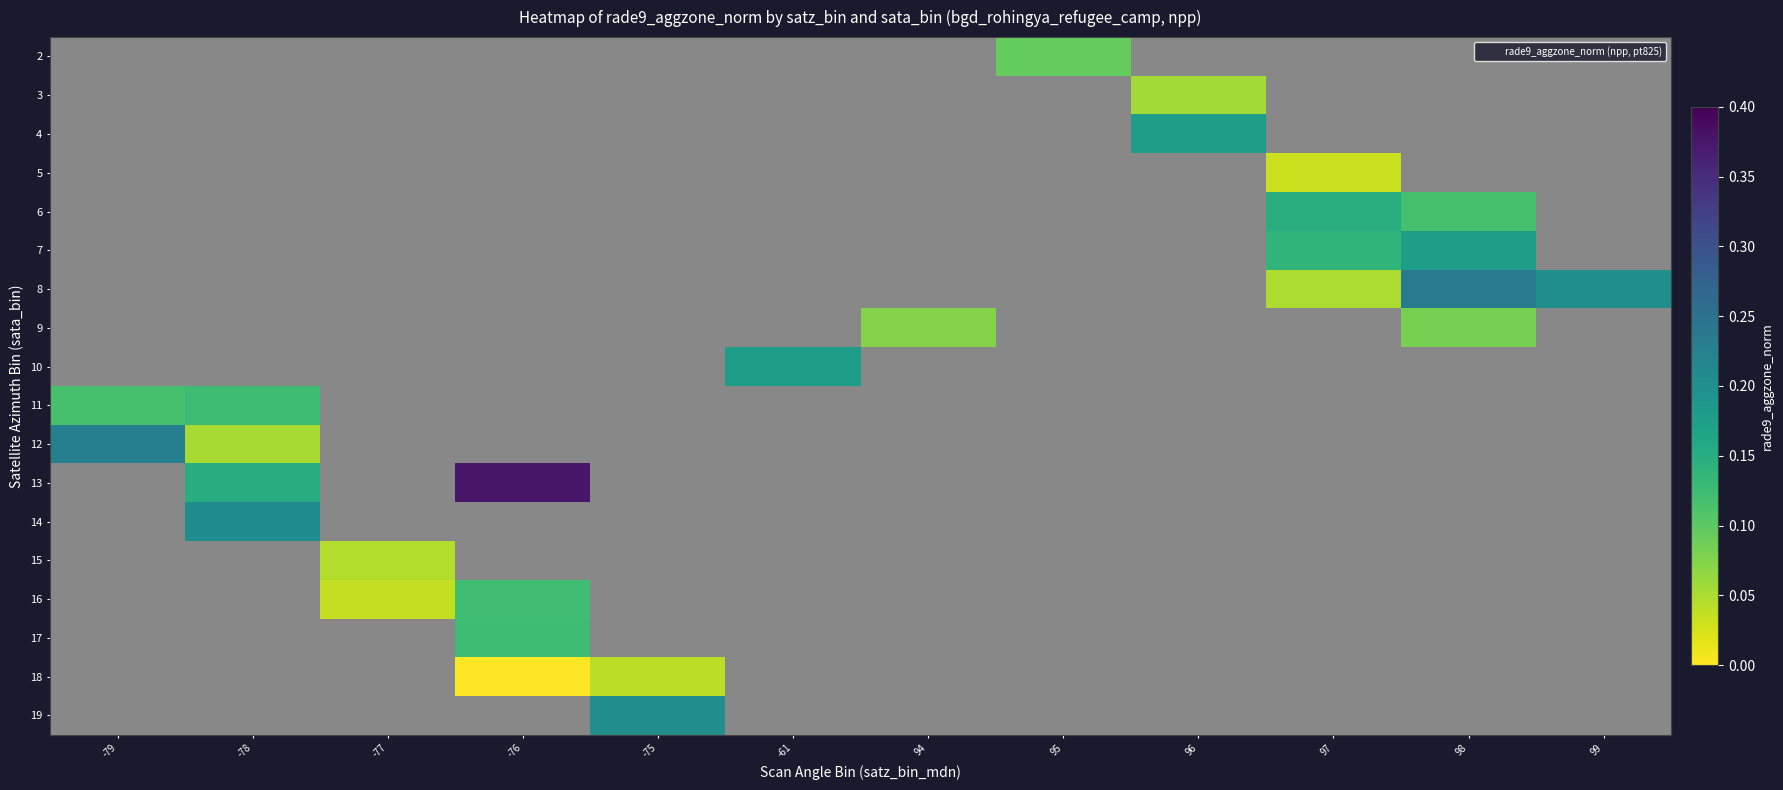

How many positive values does the row_3 series have?

1